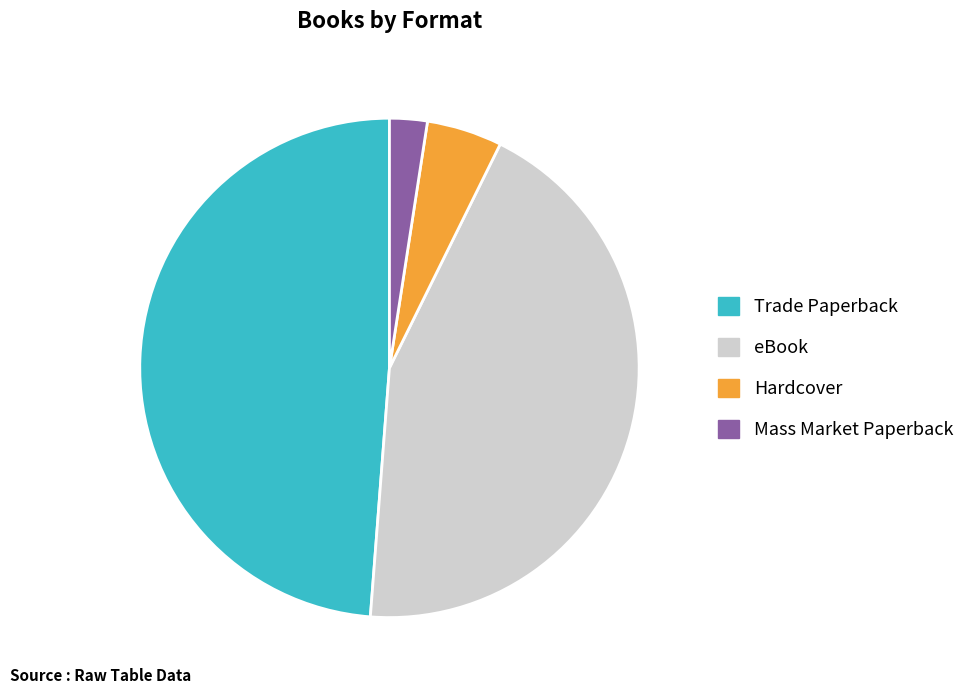

Is it true that Mass Market Paperback is 8% of the pie?

False